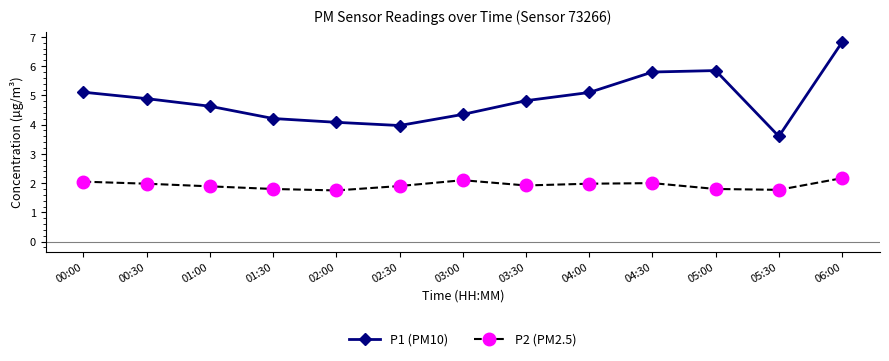

True or false: P1 (PM10) has a value of 4.0 at 02:30.

True